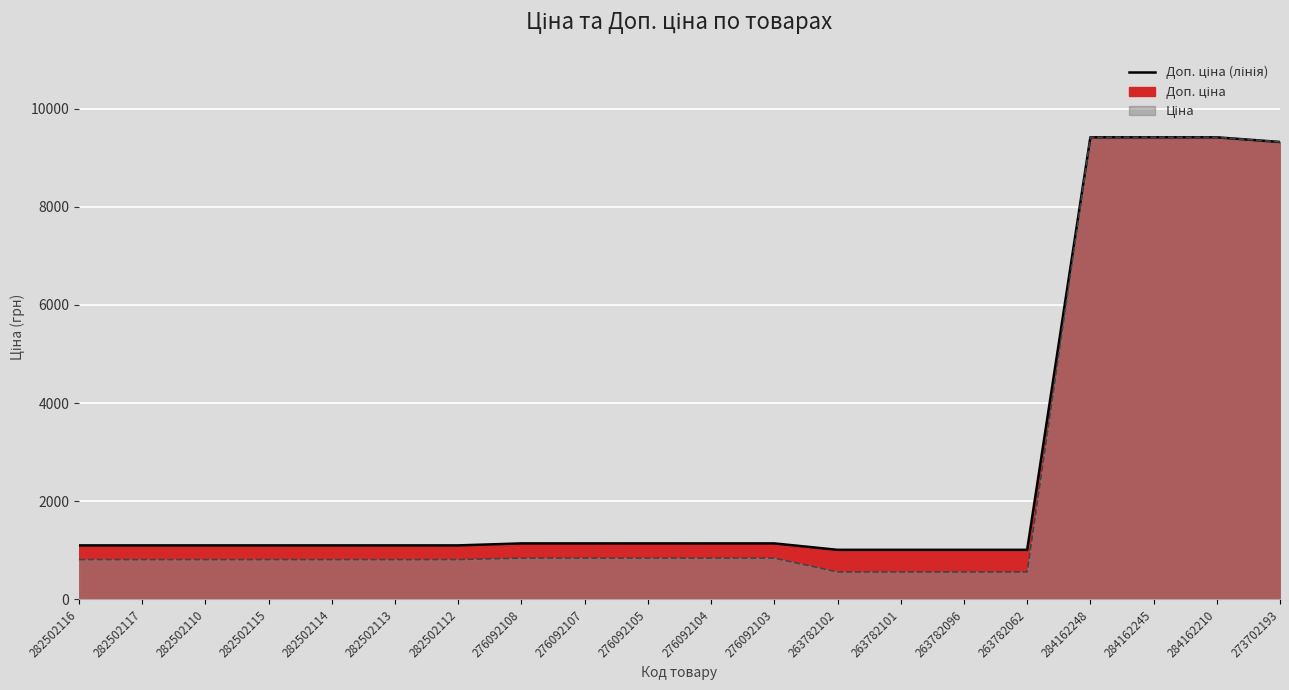

How many values in the Доп. ціна (лінія) series are below 1101?

4